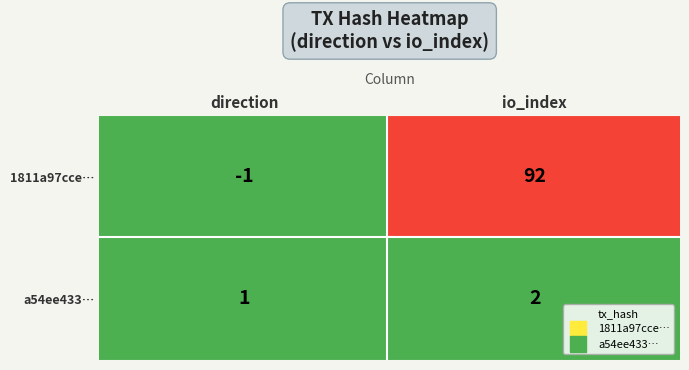

True or false: 1811a97cce0e5e7207d5357fe2c603fa16c9678 has a value of -1 at 0.

False